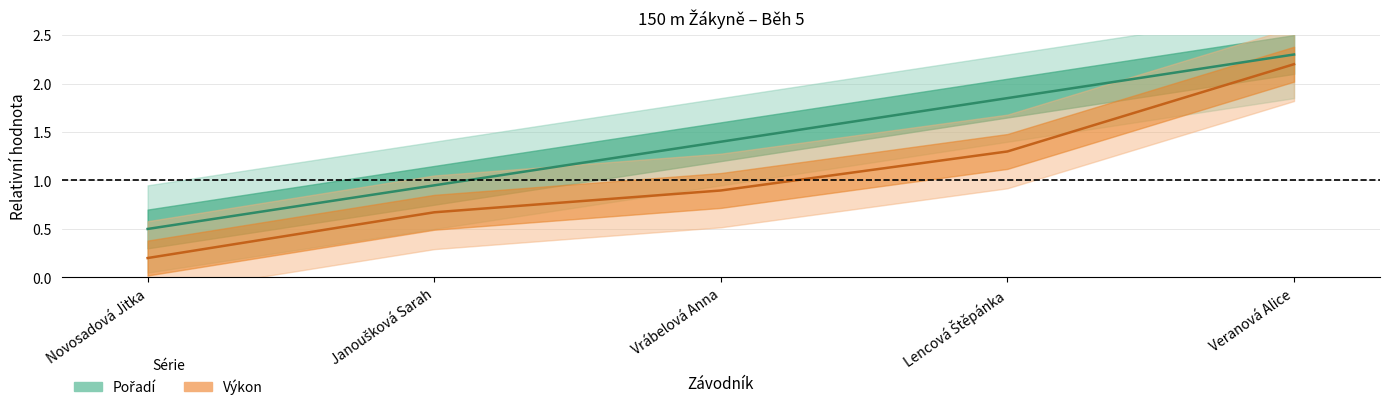

Reading left to right, extract all data points from this chart.

Pořadí: 0.5	0.9	1.4	1.9	2.3
Výkon: 0.2	0.7	0.9	1.3	2.2